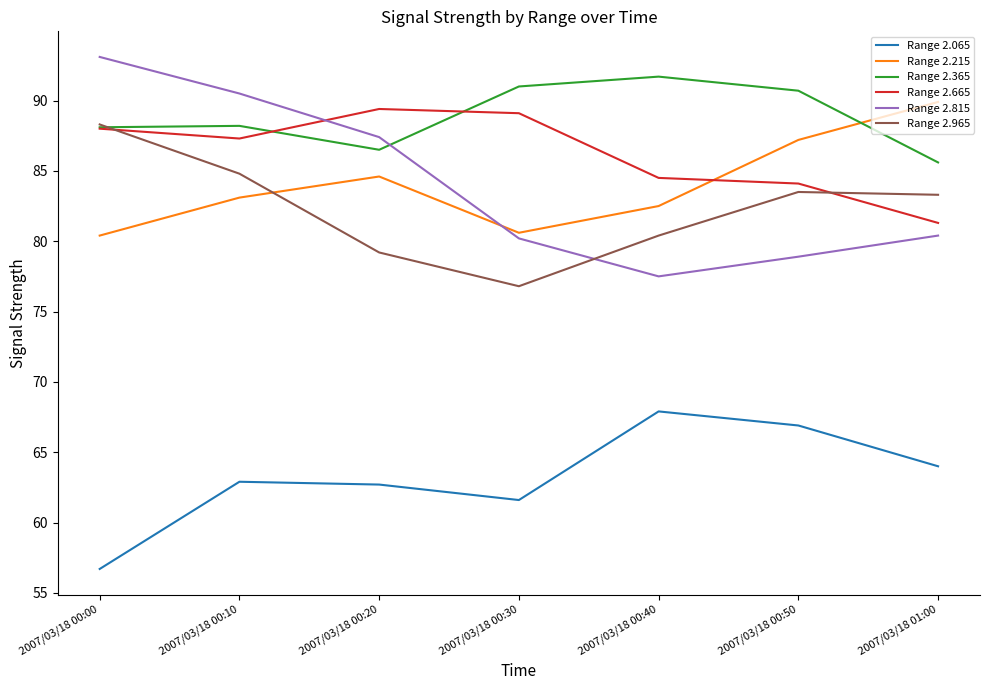

What is the difference between the second highest and second lowest values in the Range 2.665 series?

5.0